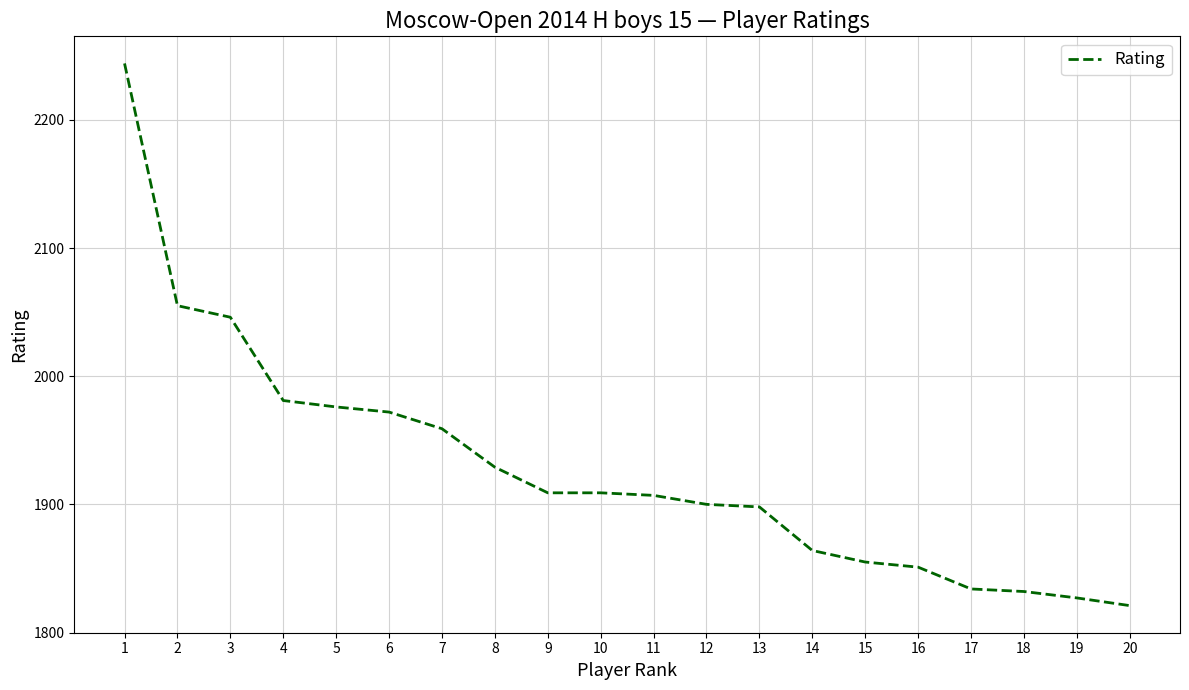

At which category does the chart reach its minimum across all series?

20